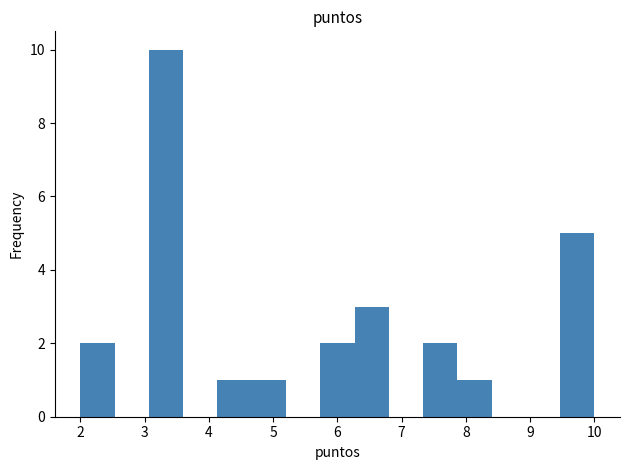

Reading left to right, list every bar in this chart as the range it spans on the x-axis followed by its height. Neither the bar edges nor the heights are printed on the chart, so give them approximately, as read against the axes.

2.0 to 2.5: 2
2.5 to 3.1: 0
3.1 to 3.6: 10
3.6 to 4.1: 0
4.1 to 4.7: 1
4.7 to 5.2: 1
5.2 to 5.7: 0
5.7 to 6.3: 2
6.3 to 6.8: 3
6.8 to 7.3: 0
7.3 to 7.9: 2
7.9 to 8.4: 1
8.4 to 8.9: 0
8.9 to 9.5: 0
9.5 to 10.0: 5